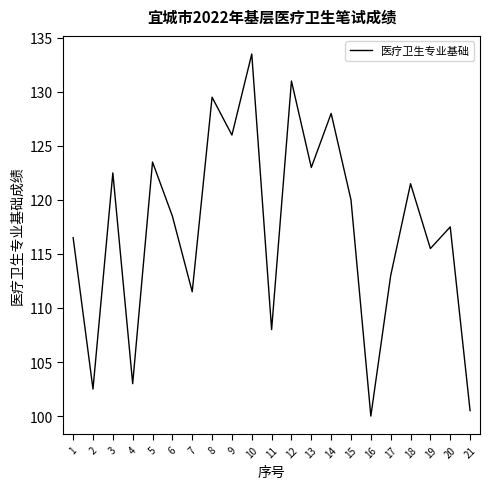

The chart shows a value of 115.5 at 19. True or false?

True